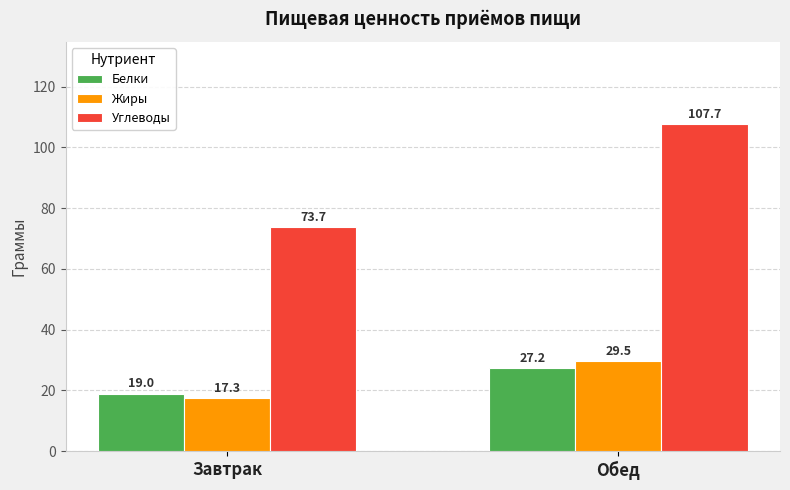

What is the maximum value for Углеводы?

107.7